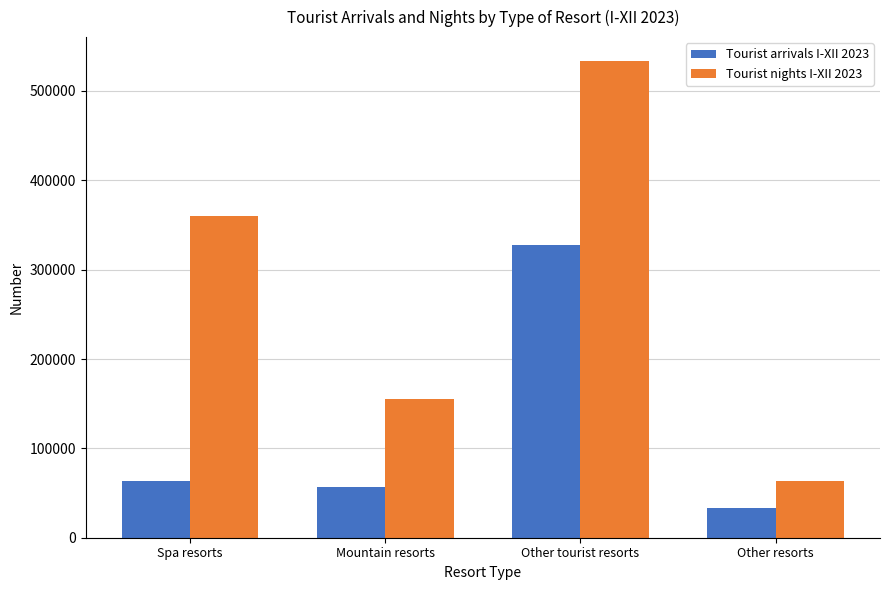

What position from the left is Other tourist resorts?

3